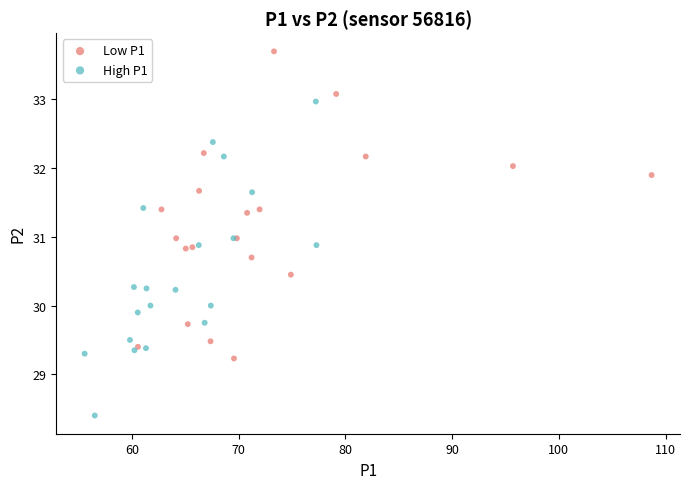

What are all the series names shown in the legend?

Low P1, High P1